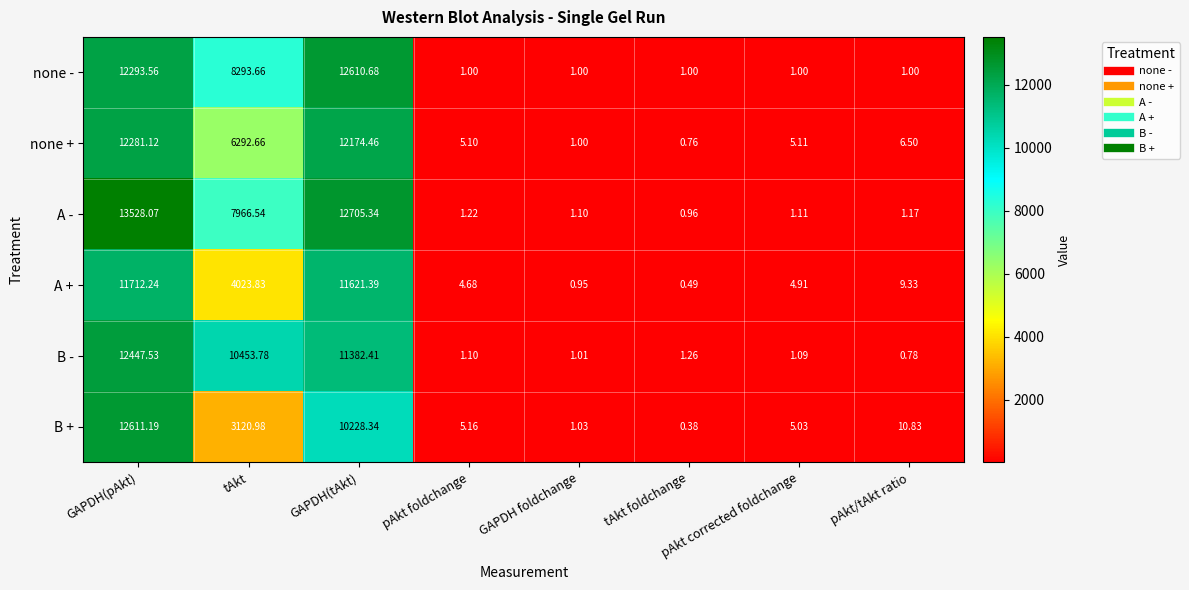

Rank the series at tAkt from highest to lowest value.

B -, none -, A -, none +, A +, B +